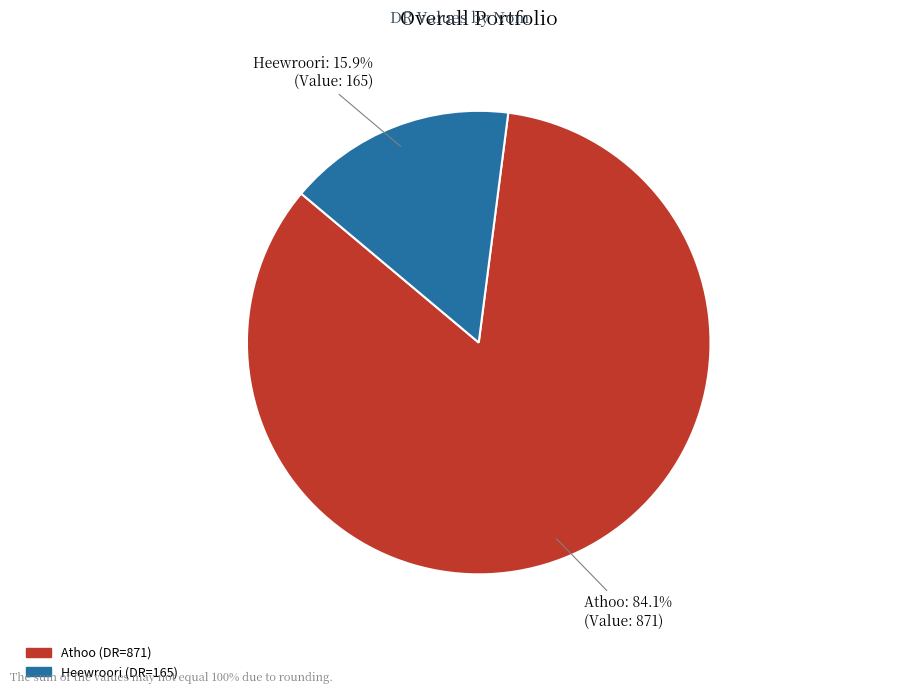

To the nearest percent, what percentage of the pie is Heewroori?

16%